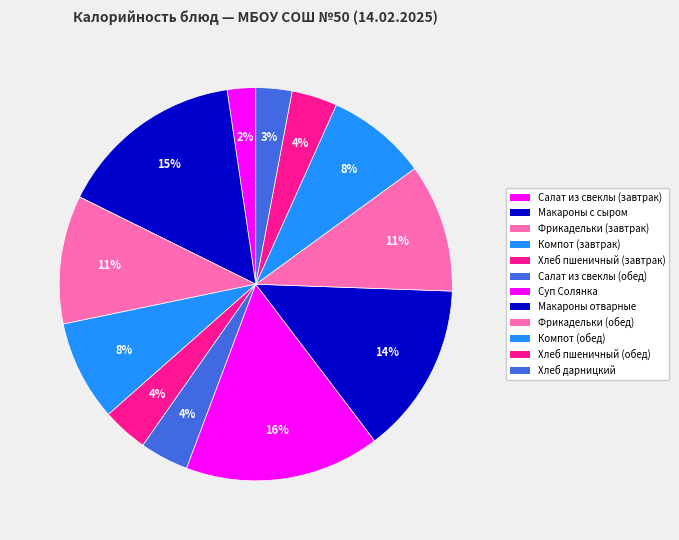

Approximately how many times larger is the value at Салат из свеклы (завтрак) compared to Суп Солянка?

0.1